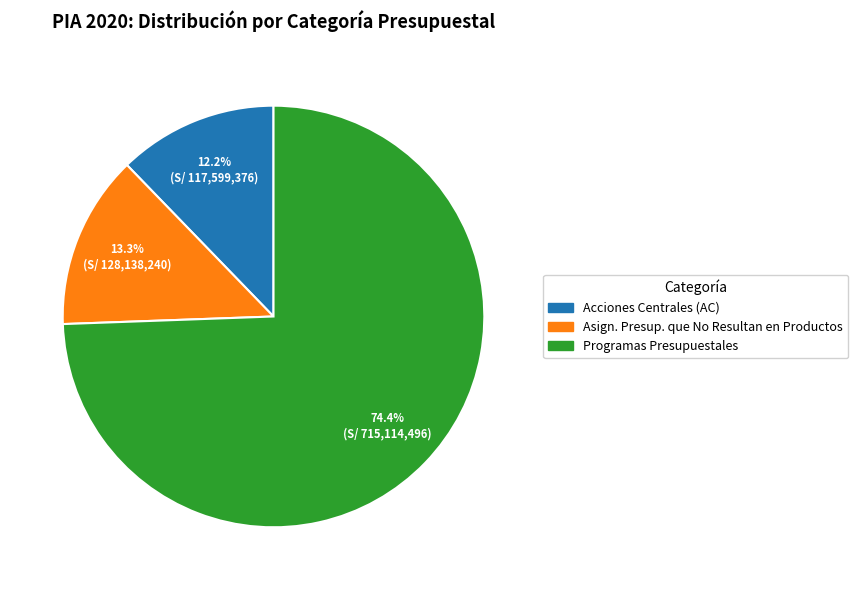

Is there a majority slice in this chart?

Yes